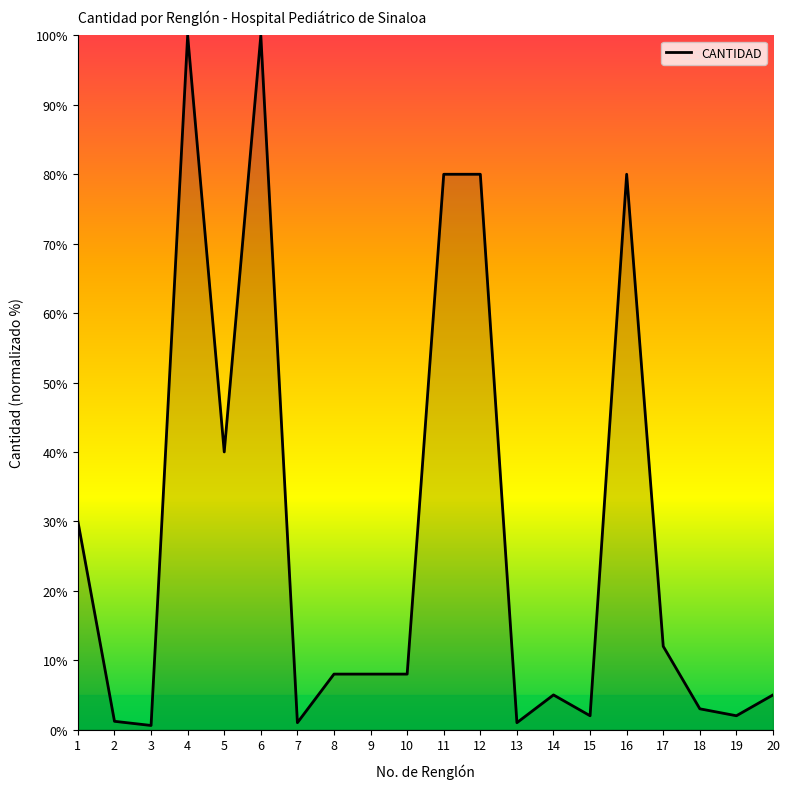

Count the number of data series in this chart.

1